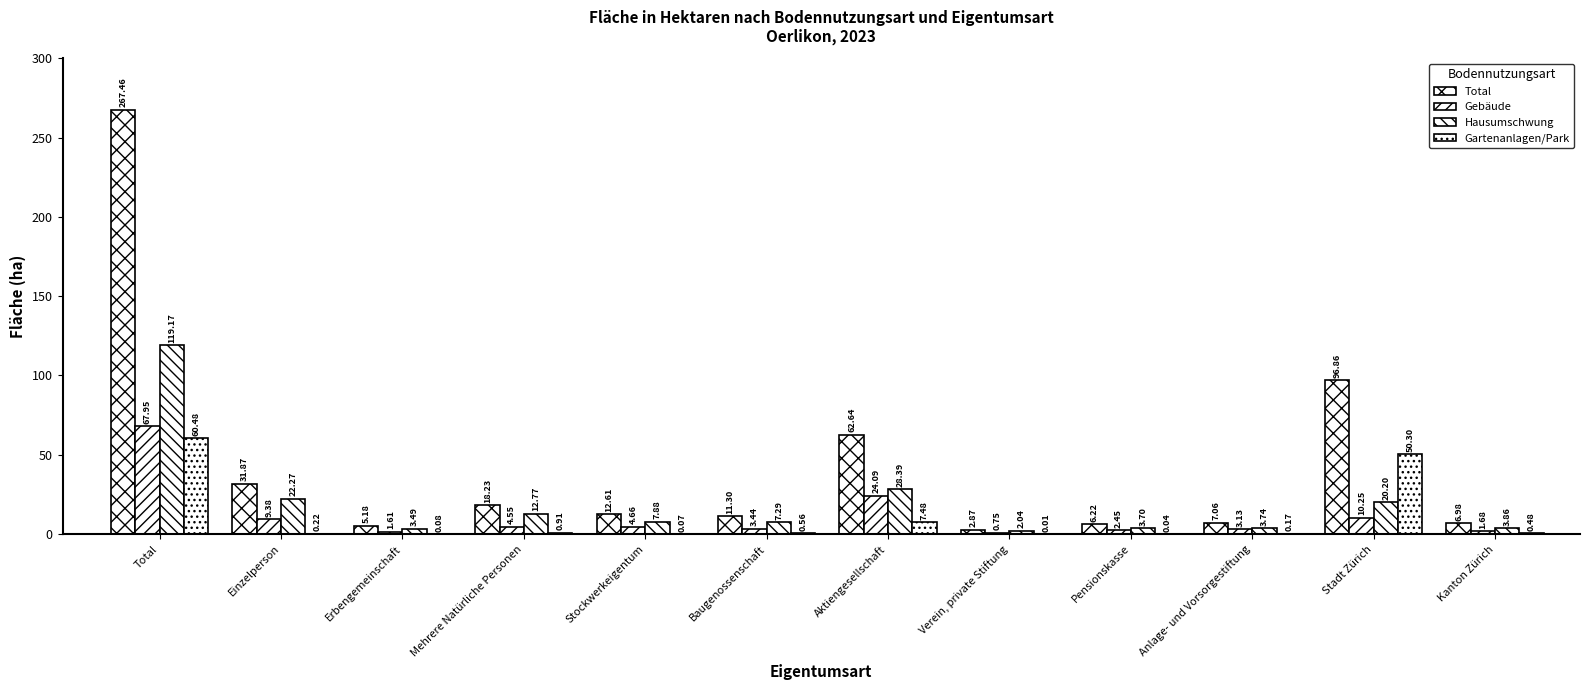

What is the label of the 4th bar from the left?

Mehrere Natürliche Personen